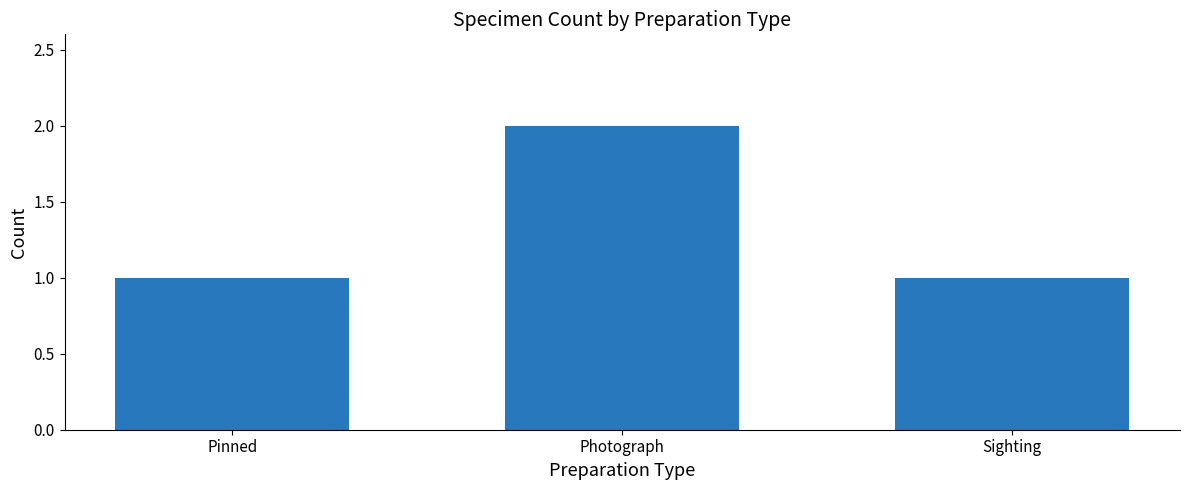

Which label corresponds to the largest value in the chart?

Photograph